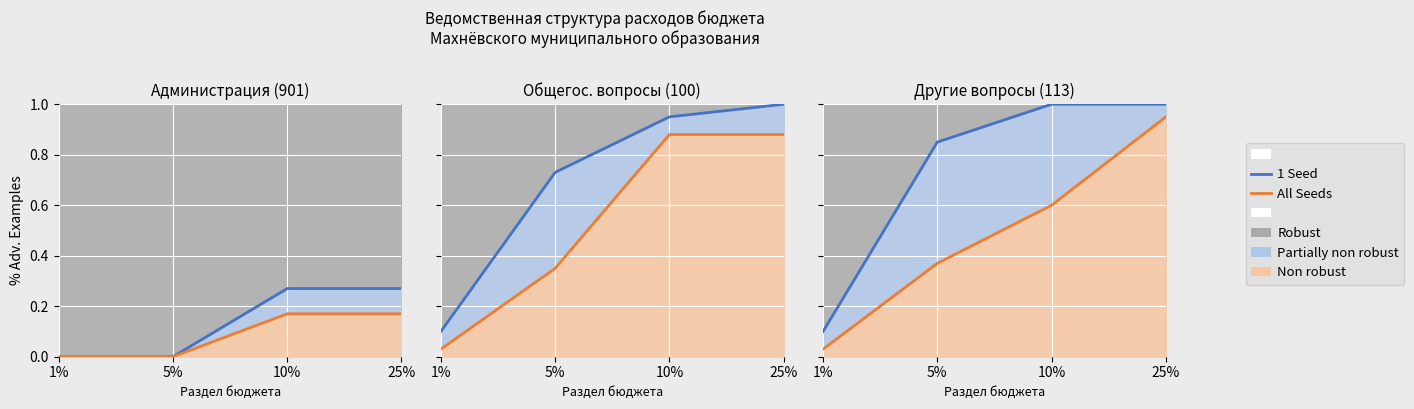

What is the difference between the maximum and minimum values in the All Seeds series?

0.9